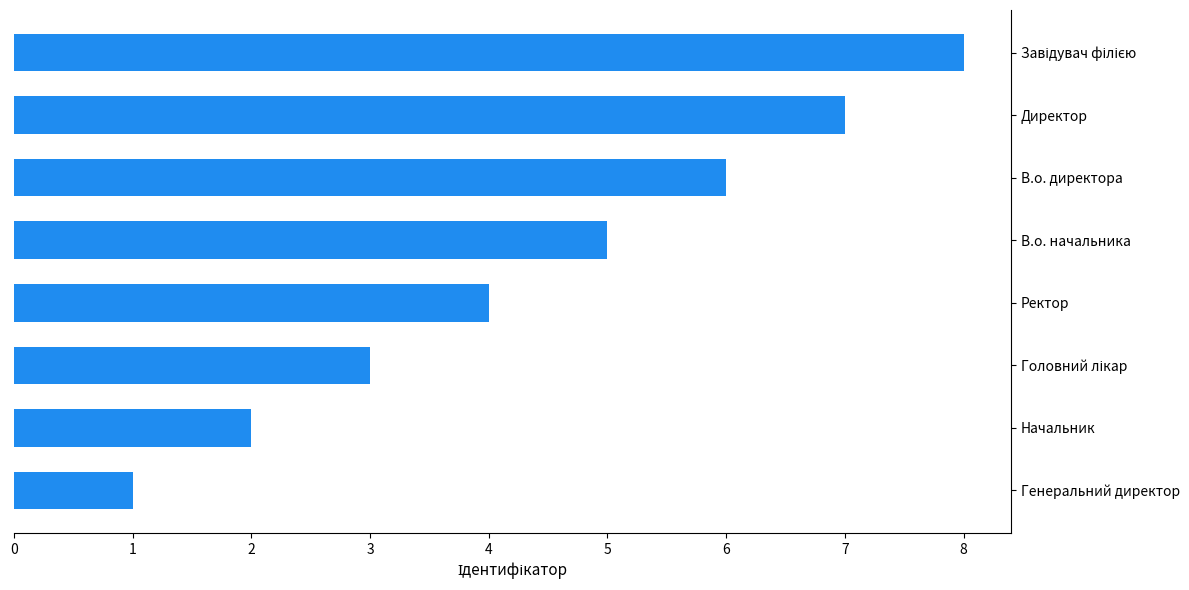

True or false: the data shows 4 at Ректор.

True